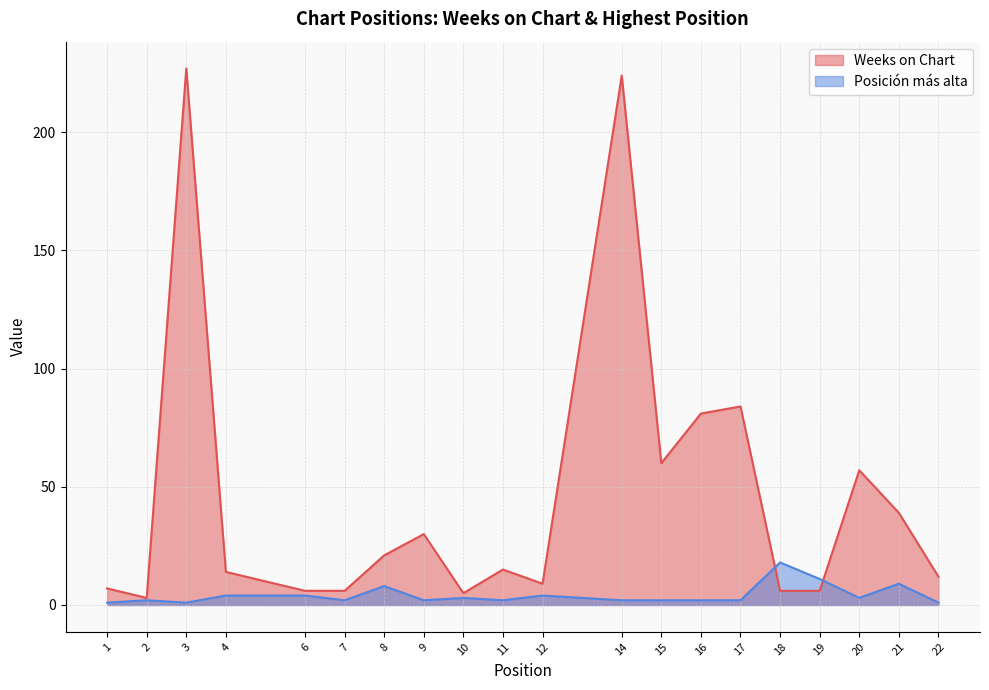

Read the Weeks on Chart value at 18.

6